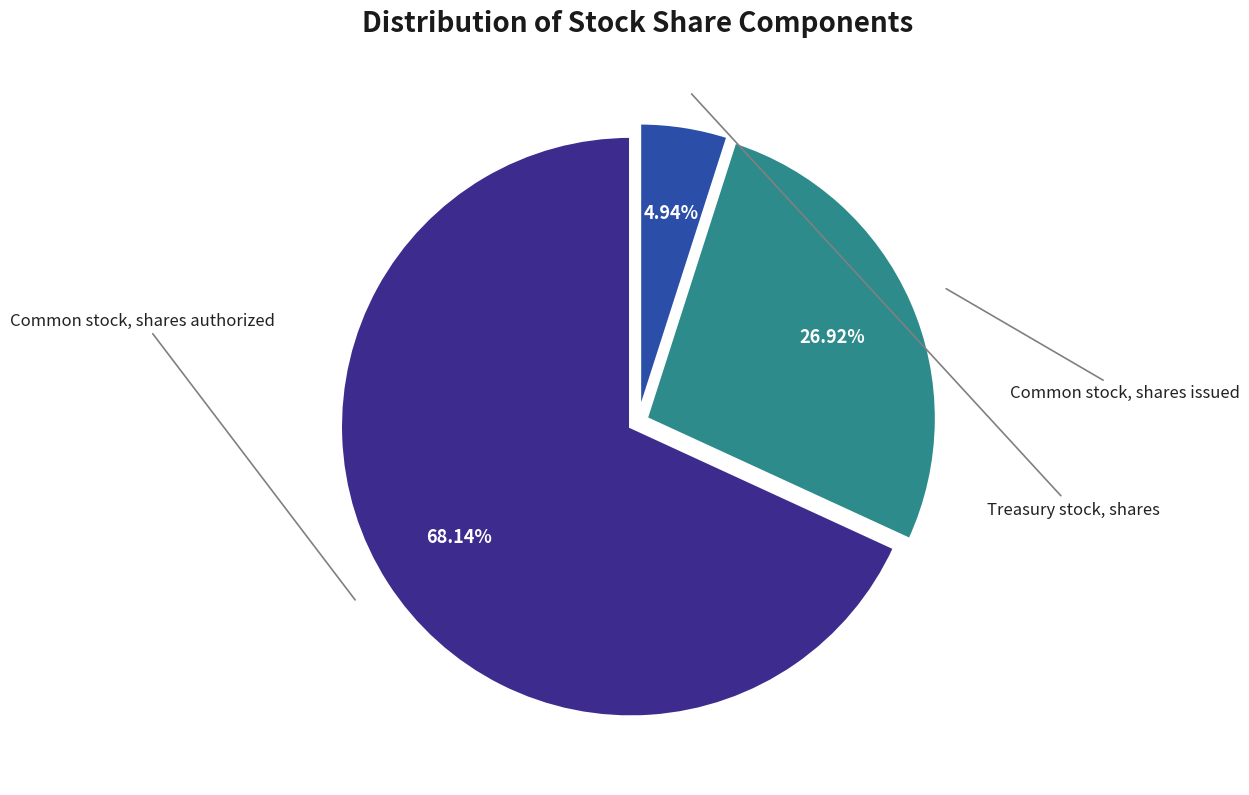

Between Common stock, shares authorized and Treasury stock, shares, which is larger?

Common stock, shares authorized